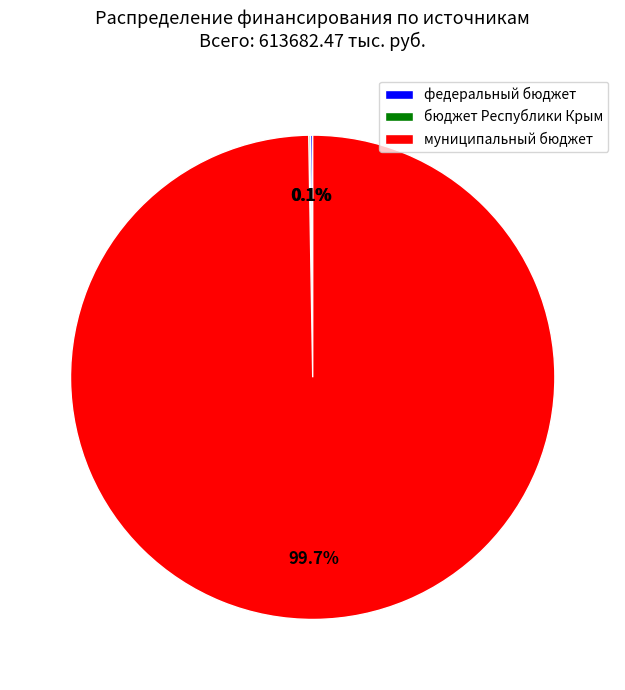

What is the largest slice in the pie chart?

муниципальный бюджет